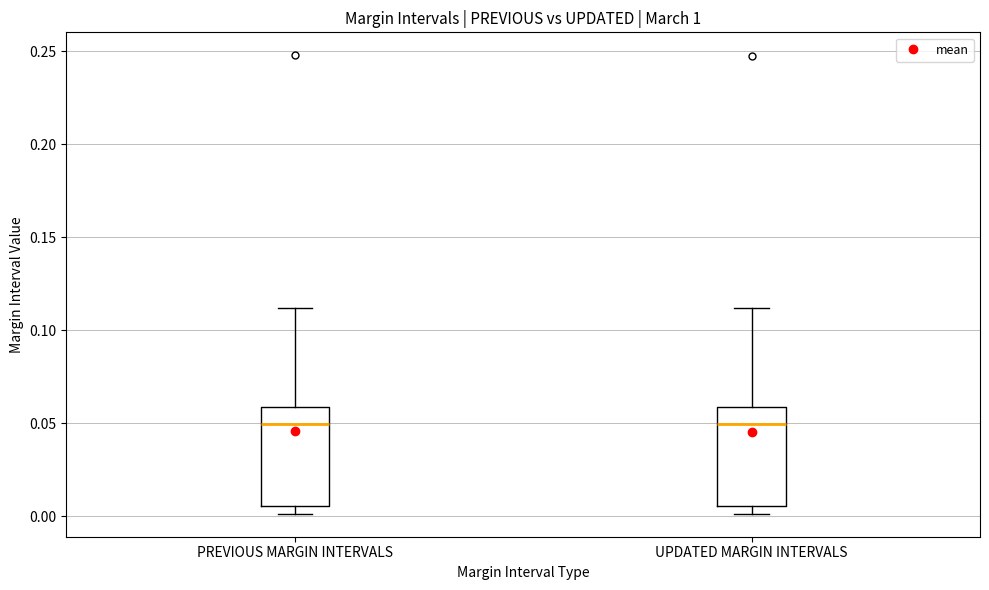

Reading left to right, transcribe this box plot: for each box, give where its median line is, the range the box spans, and where its two whiskers end, as read against the y-axis. The values are not printed on the chart, so give them approximately, as read against the axis.

PREVIOUS MARGIN INTERVALS: median 0.050, box 0.005 to 0.060, whiskers 0.000 to 0.110
UPDATED MARGIN INTERVALS: median 0.050, box 0.005 to 0.060, whiskers 0.000 to 0.110